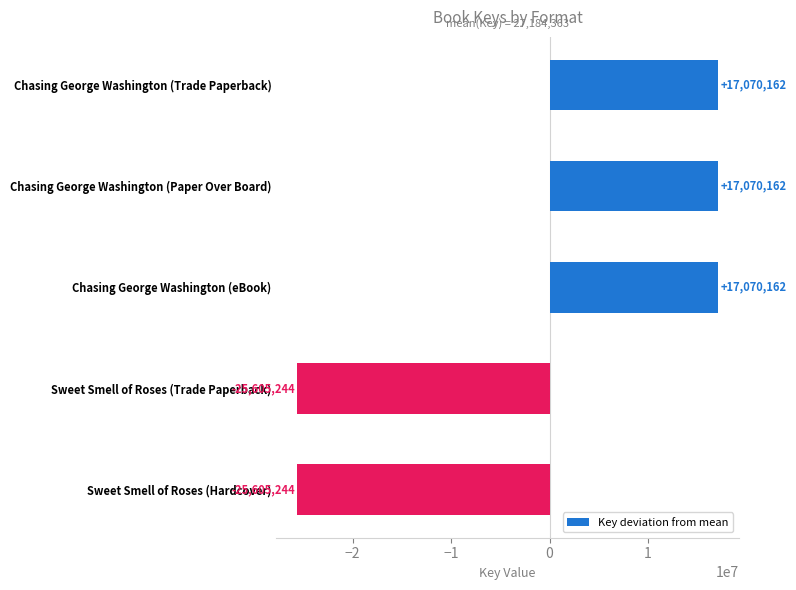

What is the smallest value displayed?

-25605243.6